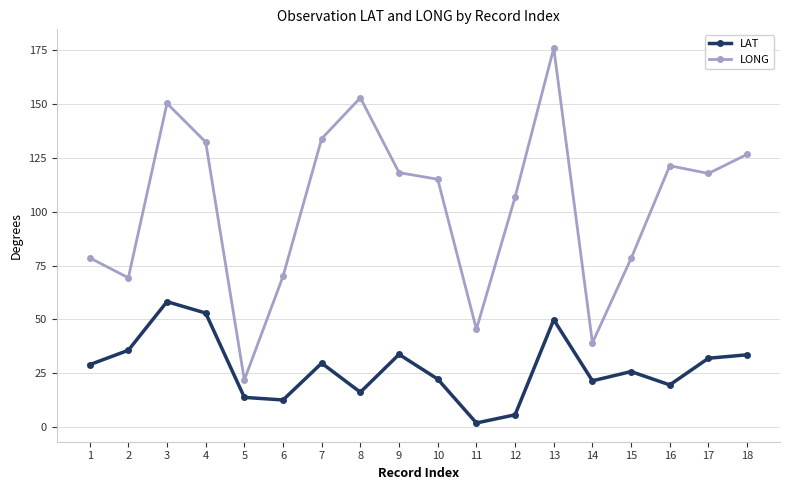

How many interior local valleys does the LAT series have?

5